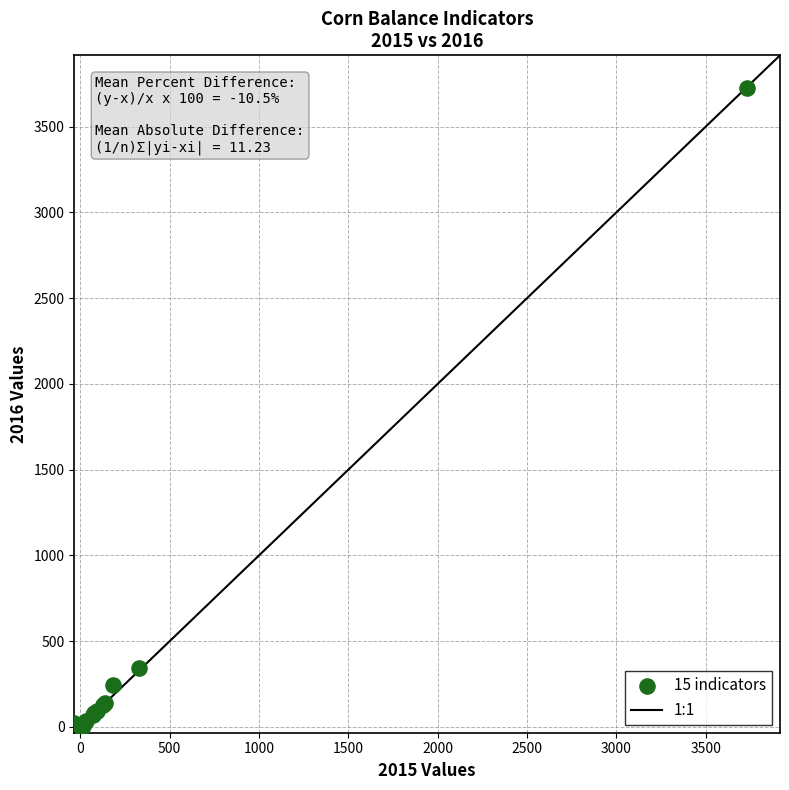

What Y value in the scatter plot is closest to 1863?

345.0